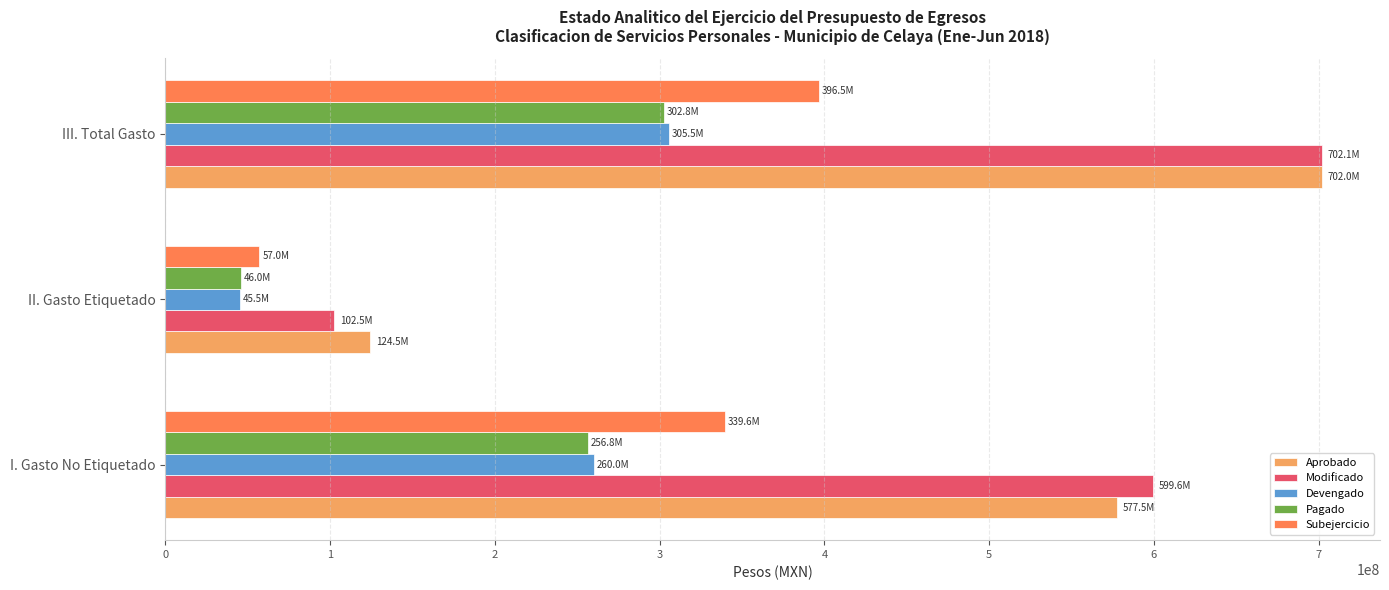

Is the value of Subejercicio at II. Gasto Etiquetado greater than the value of Modificado at I. Gasto No Etiquetado?

No